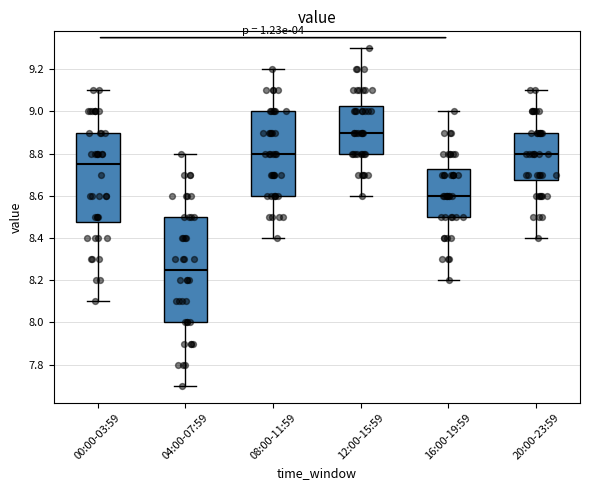

Which box's median line is the highest?

12:00-15:59